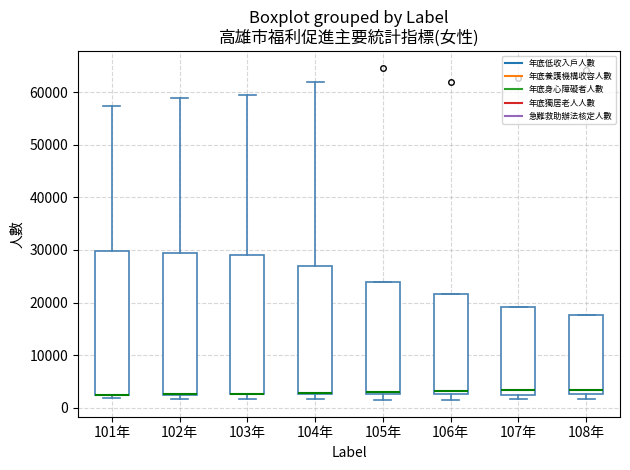

Reading left to right, transcribe this box plot: for each box, give where its median line is, the range the box spans, and where its two whiskers end, as read against the y-axis. The values are not printed on the chart, so give them approximately, as read against the axis.

101年: median 3000 (drawn on the box's lower edge), box 2000 to 30000, whiskers 2000 (just below the box's lower edge) to 57000
102年: median 3000 (drawn on the box's lower edge), box 2000 to 29000, whiskers 2000 (just below the box's lower edge) to 59000
103年: median 3000 (drawn on the box's lower edge), box 3000 to 29000, whiskers 2000 to 59000
104年: median 3000 (drawn on the box's lower edge), box 3000 to 27000, whiskers 2000 to 62000
105年: median 3000 (drawn on the box's lower edge), box 3000 to 24000, whiskers 1000 to 24000
106年: median 3000 (just above the box's lower edge), box 3000 to 22000, whiskers 1000 to 22000
107年: median 3000, box 2000 to 19000, whiskers 2000 (just below the box's lower edge) to 19000
108年: median 3000 (just above the box's lower edge), box 3000 to 18000, whiskers 2000 to 18000